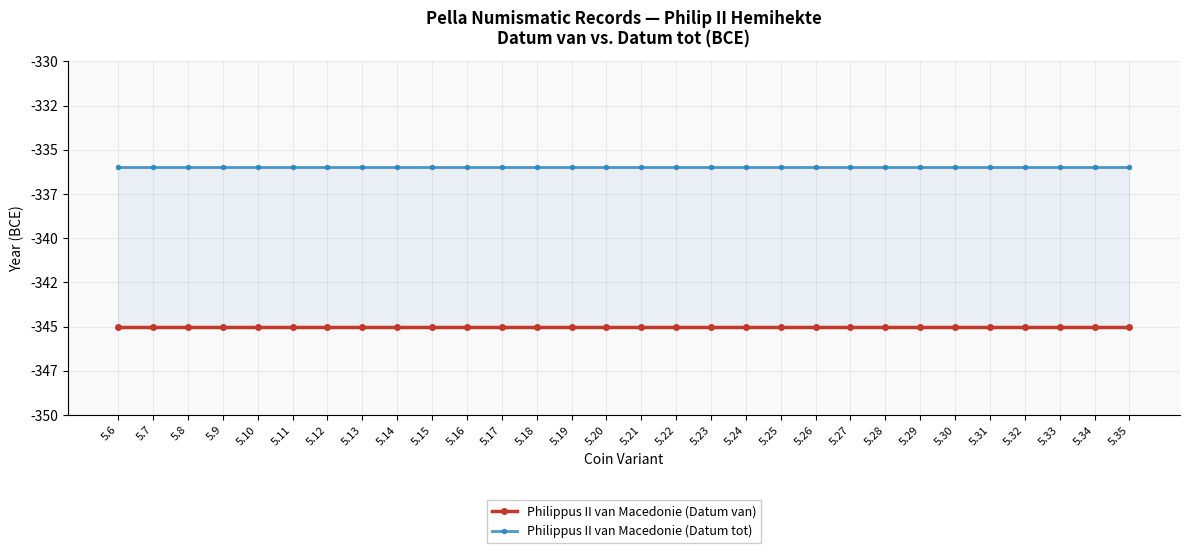

True or false: Philippus II van Macedonie (Datum tot) and Philippus II van Macedonie (Datum van) cross at least once.

False